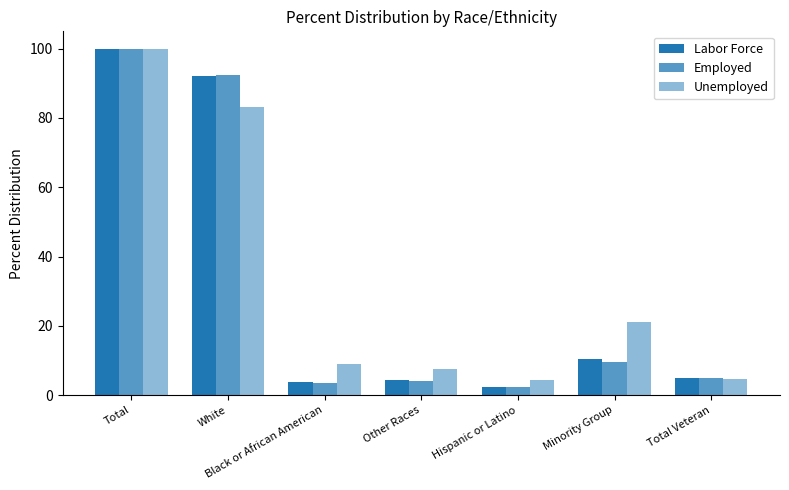

Reading left to right, list all the values displayed in this chart.

Labor Force: 100.0	92.0	3.7	4.3	2.3	10.3	4.8
Employed: 100.0	92.5	3.4	4.1	2.2	9.7	4.8
Unemployed: 100.0	83.3	9.1	7.5	4.4	21.0	4.7